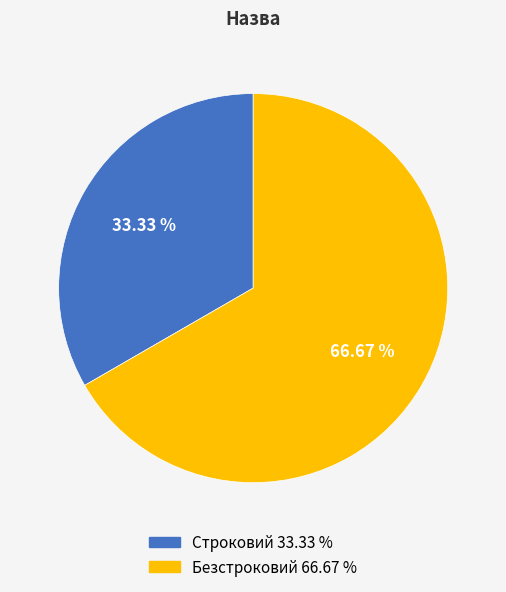

What is the ratio of the value at Строковий to the value at Безстроковий?

0.5